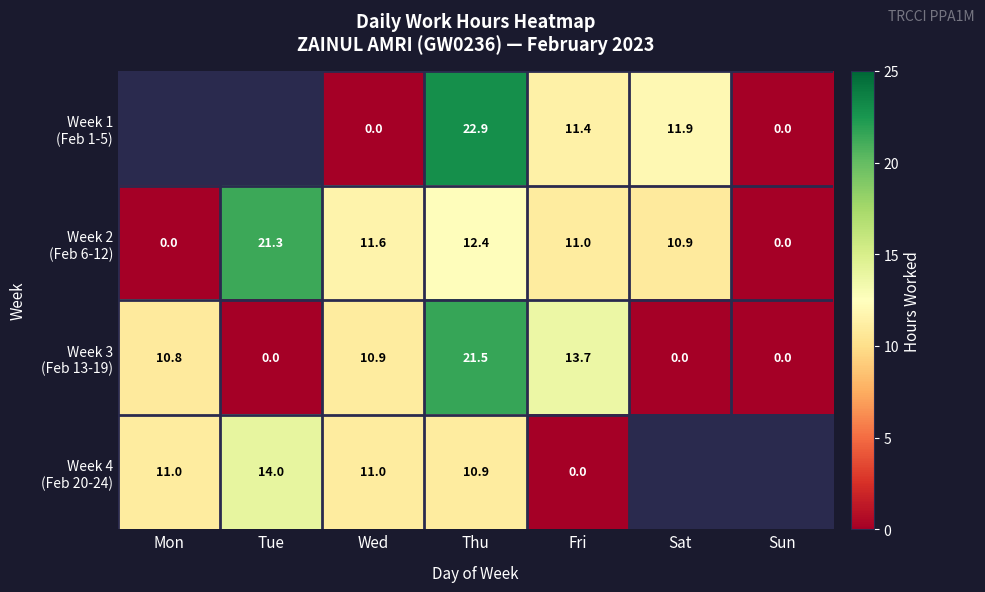

Is it true that Week 2 (Feb 6-12) equals 12.8 at Mon?

False